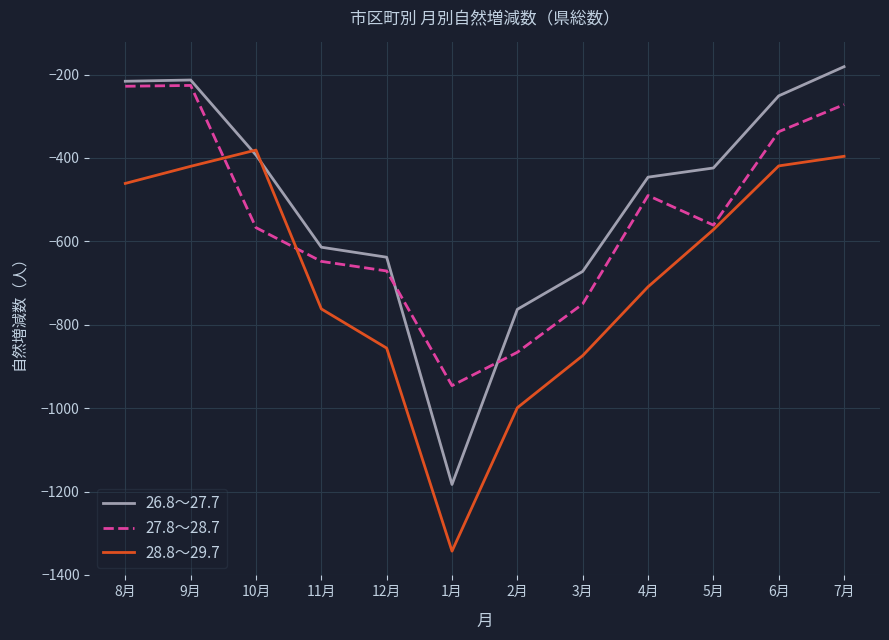

Does the chart display data point markers on the line(s)?

No